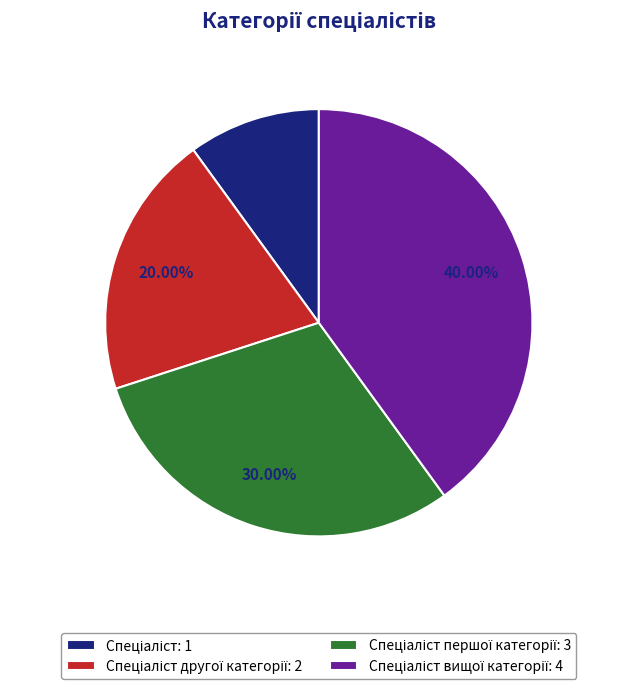

Is there a majority slice in this chart?

No